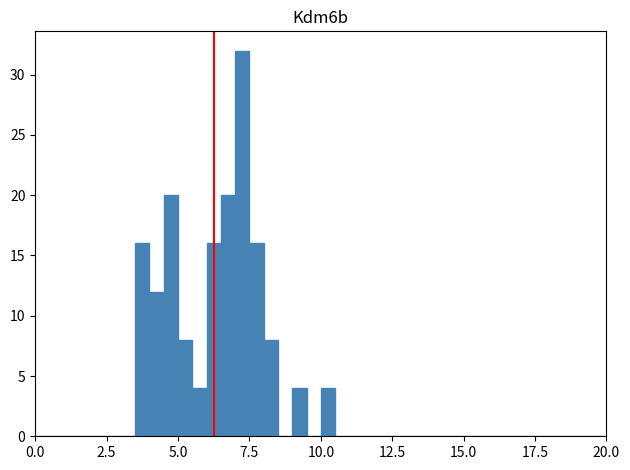

Around what value on the x-axis is the tallest bar? Give the approximate position of its centre, as read against the axis.

7.5